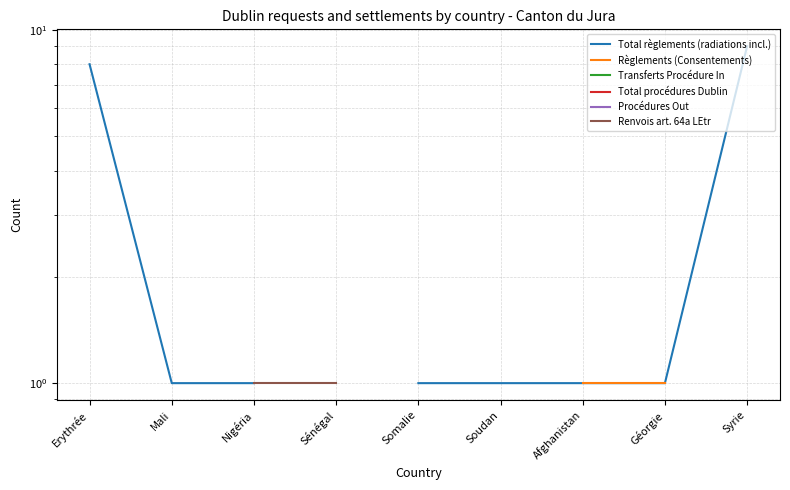

How many lines are shown in the chart?

6